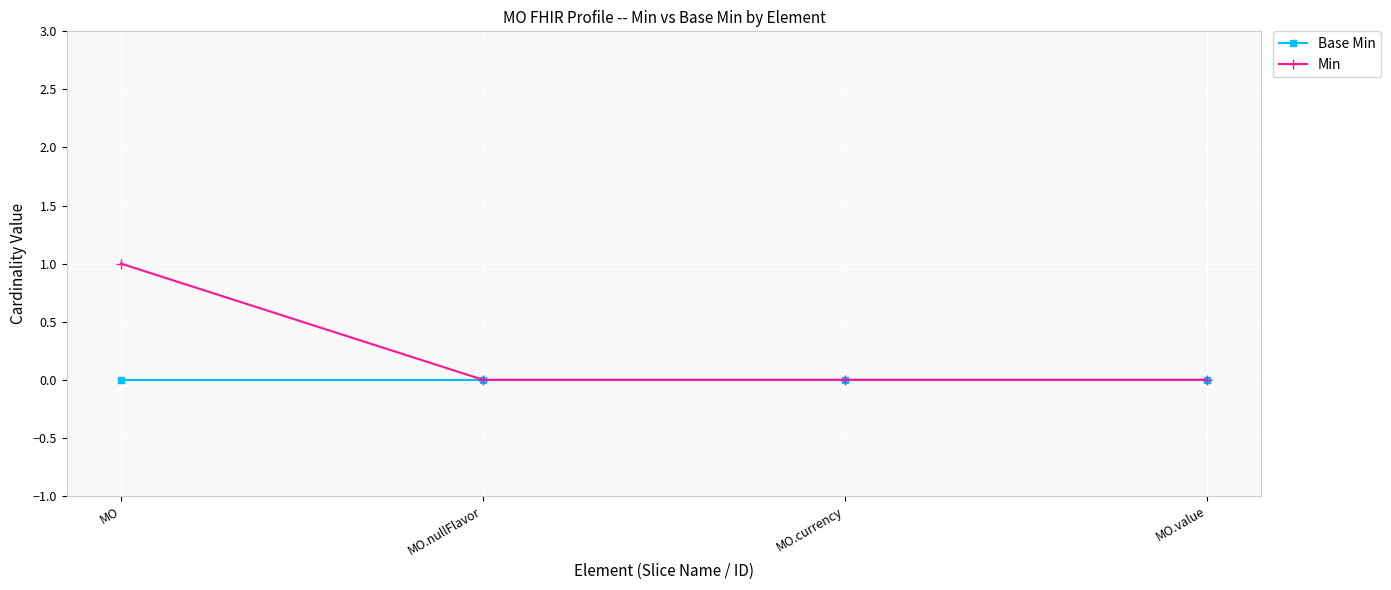

Which series has the widest spread of values?

Min